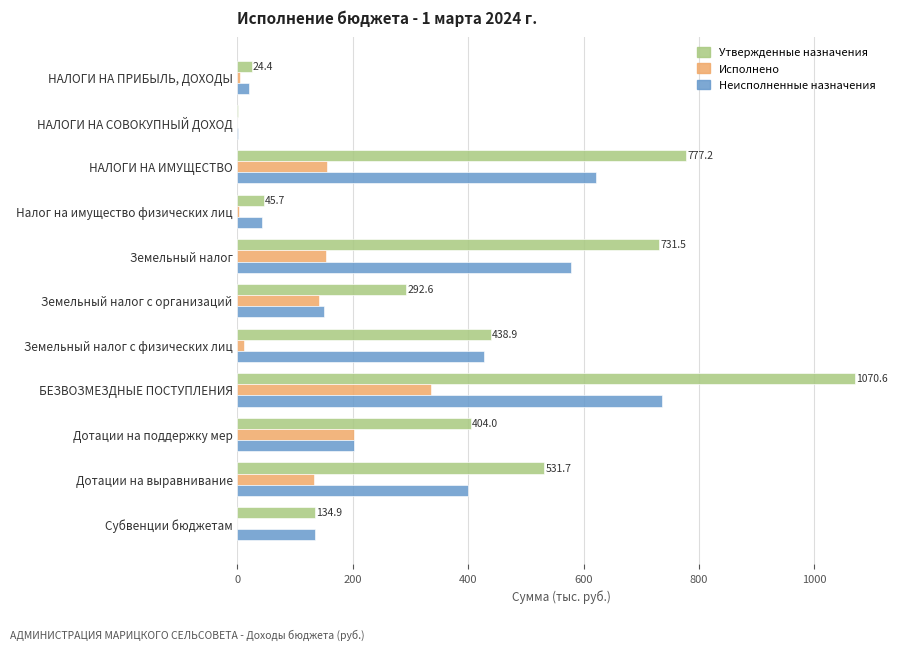

What is the maximum value for Исполнено?

334.9